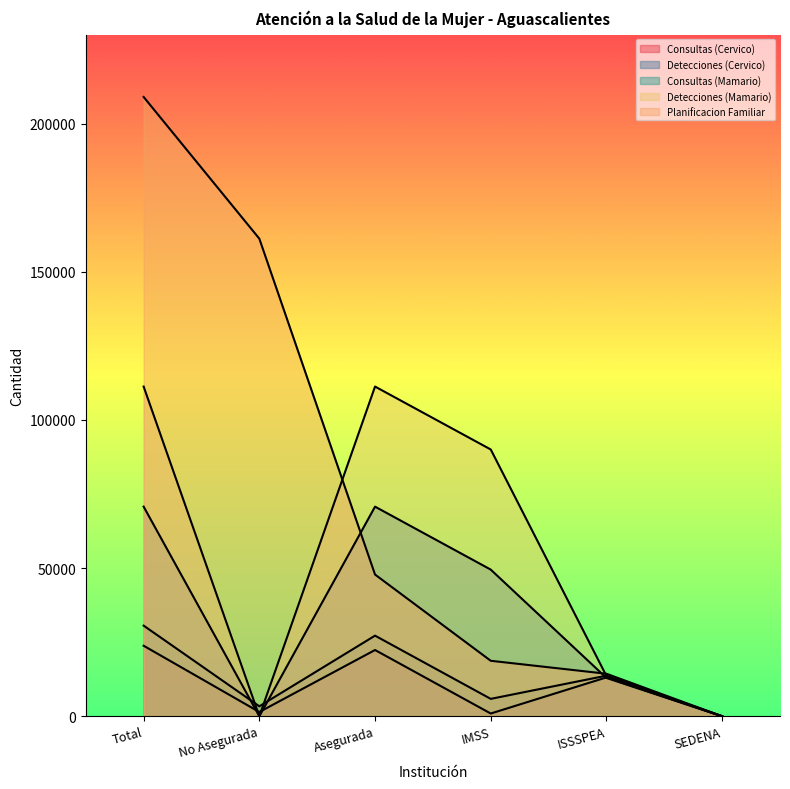

True or false: Consultas (Cervico) has more than 1 points higher than both neighbors.

True